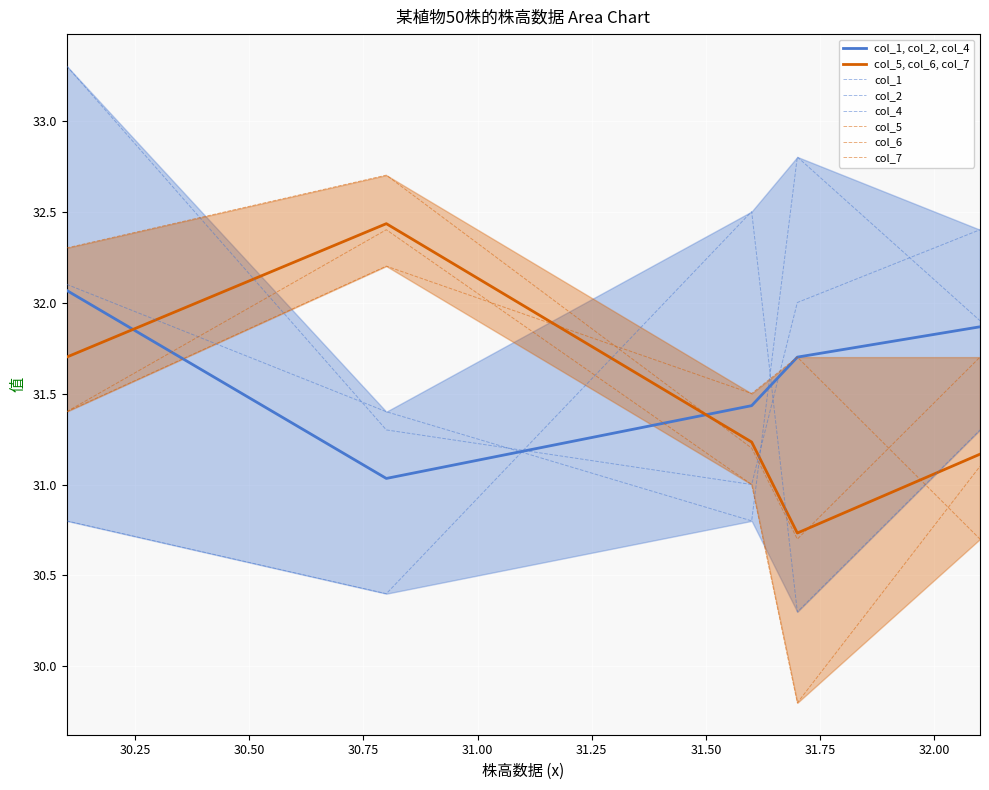

What is the difference between the maximum and minimum values in the col_5 series?

2.6